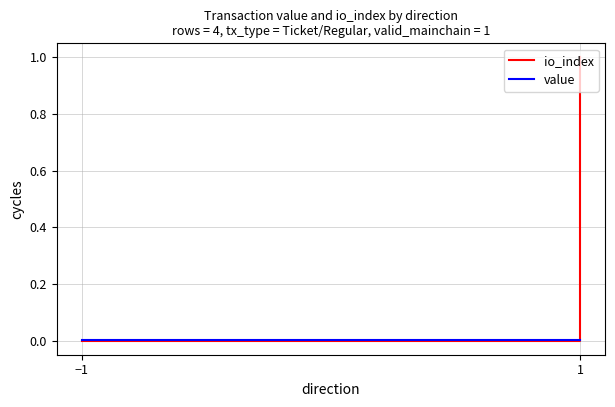

What are all the series names shown in the legend?

io_index, value